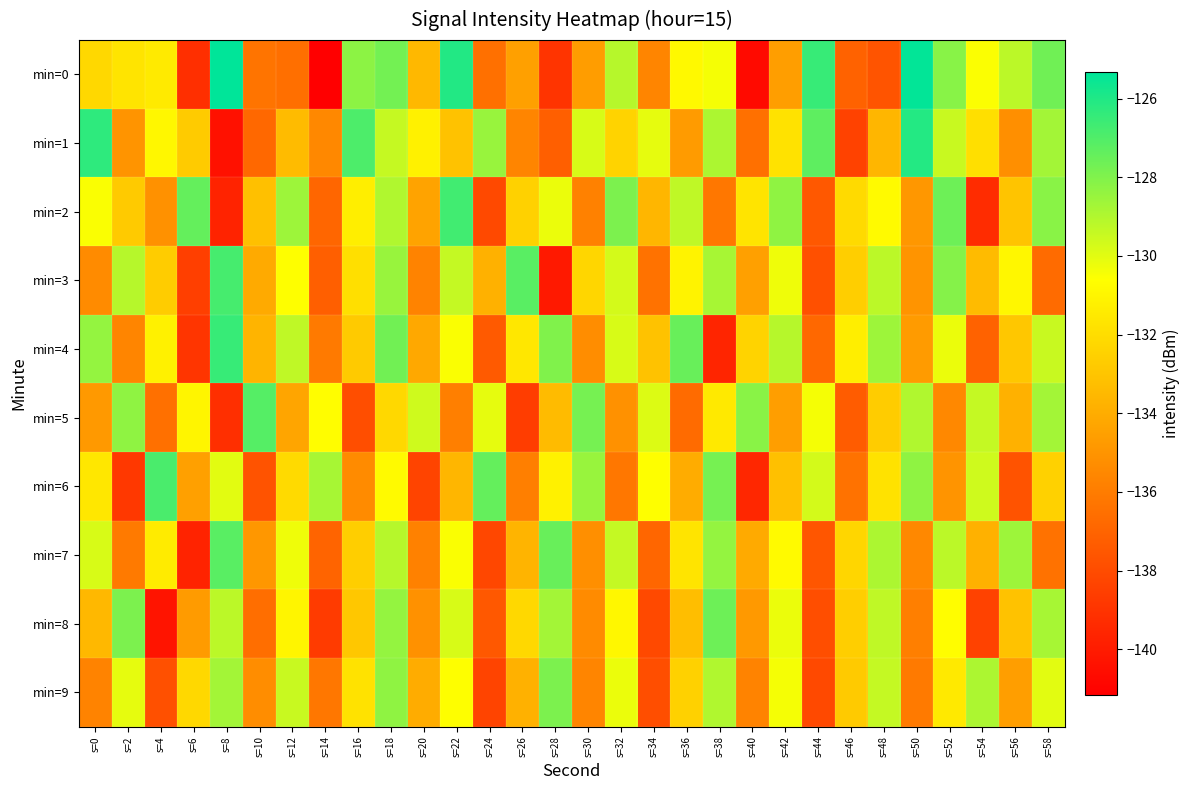

At how many categories does at least one series exceed -135?

30